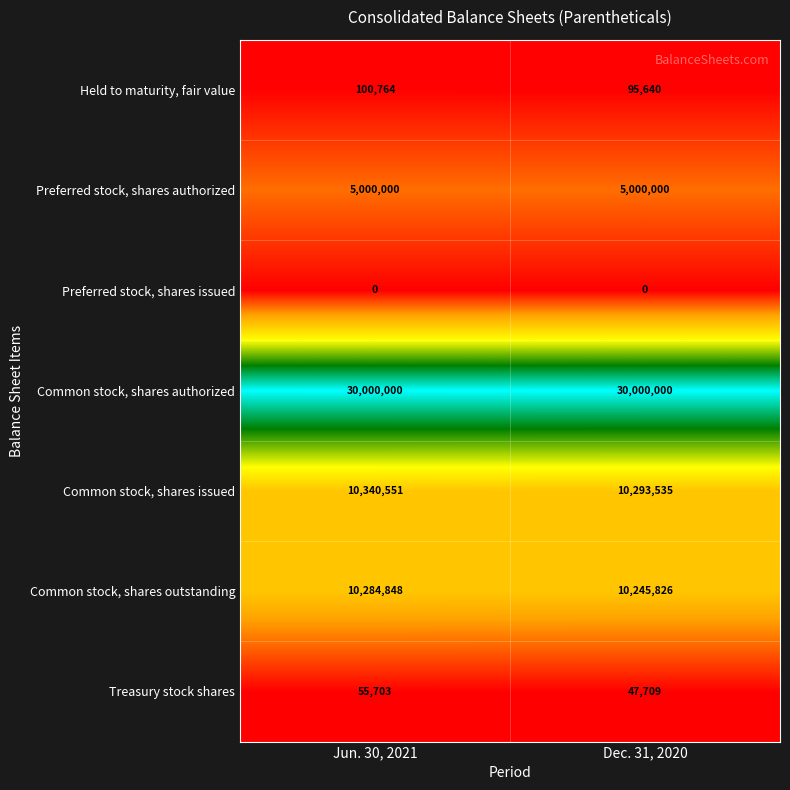

What value does the Preferred stock, shares authorized series have at Dec. 31, 2020?

5000000